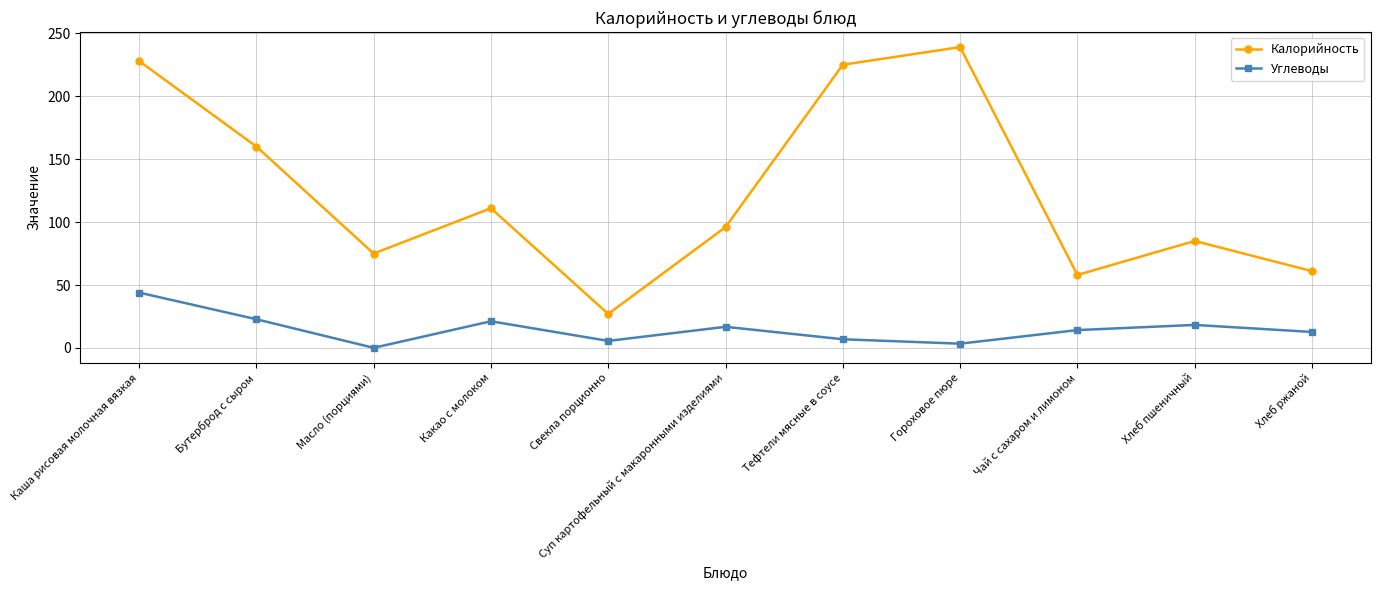

What is the label of the 5th point from the left?

Свекла порционно